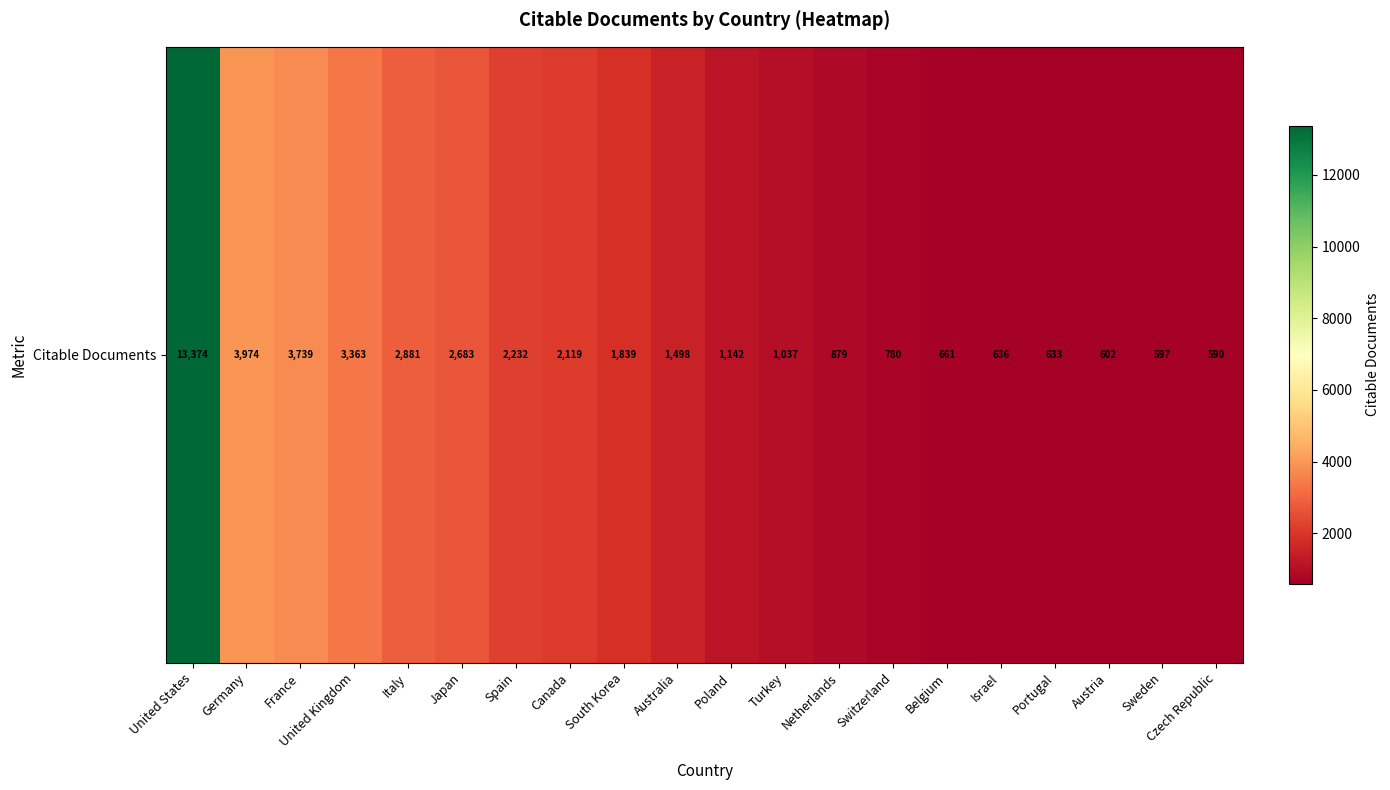

What is the difference between the second highest and second lowest values?

3377